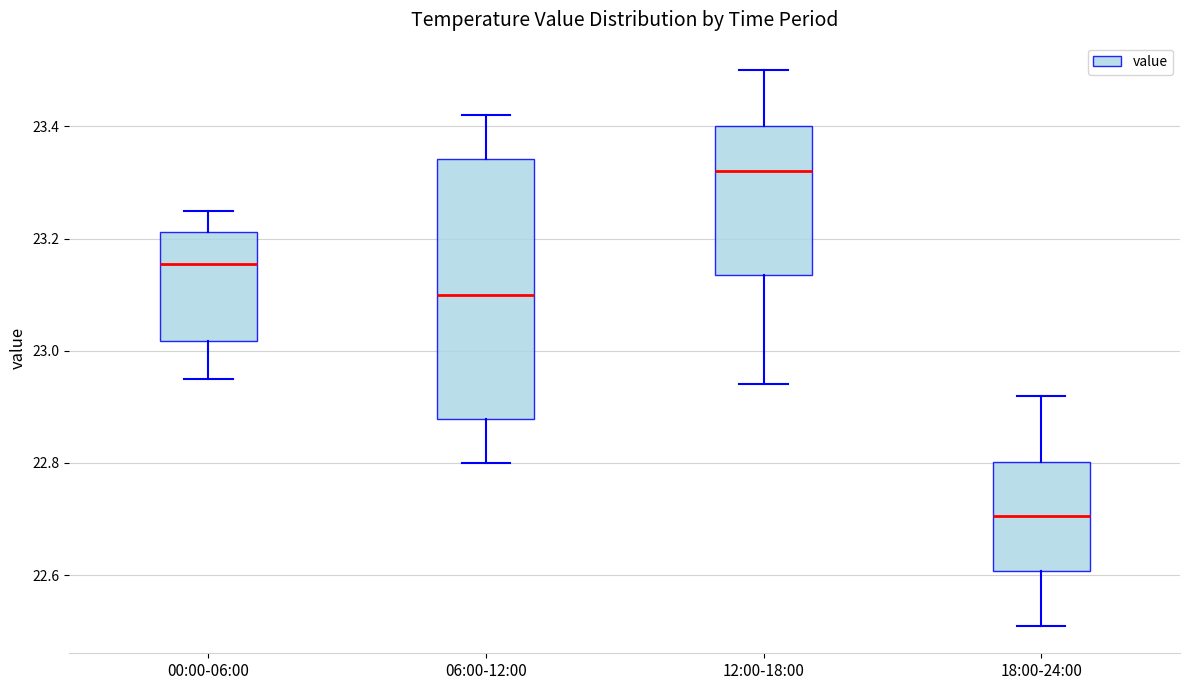

Reading left to right, read every box against the y-axis: the position of its median line, the range the box covers, and the ends of its whiskers. The values are not printed on the chart, so give them approximately, as read against the axis.

00:00-06:00: median 23.16, box 23.02 to 23.22, whiskers 22.96 to 23.26
06:00-12:00: median 23.10, box 22.88 to 23.34, whiskers 22.80 to 23.42
12:00-18:00: median 23.32, box 23.14 to 23.40, whiskers 22.94 to 23.50
18:00-24:00: median 22.70, box 22.60 to 22.80, whiskers 22.52 to 22.92